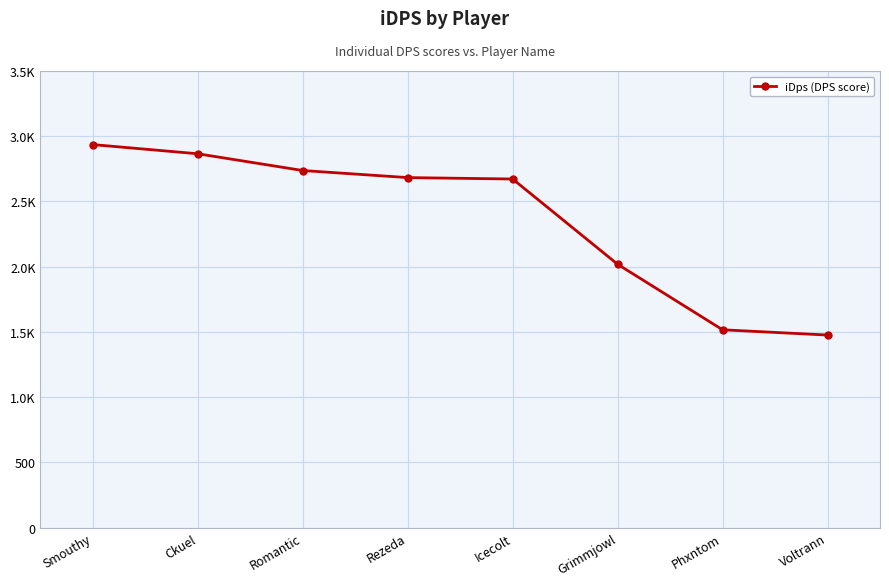

What is the label of the 2nd point from the right?

Phxntom